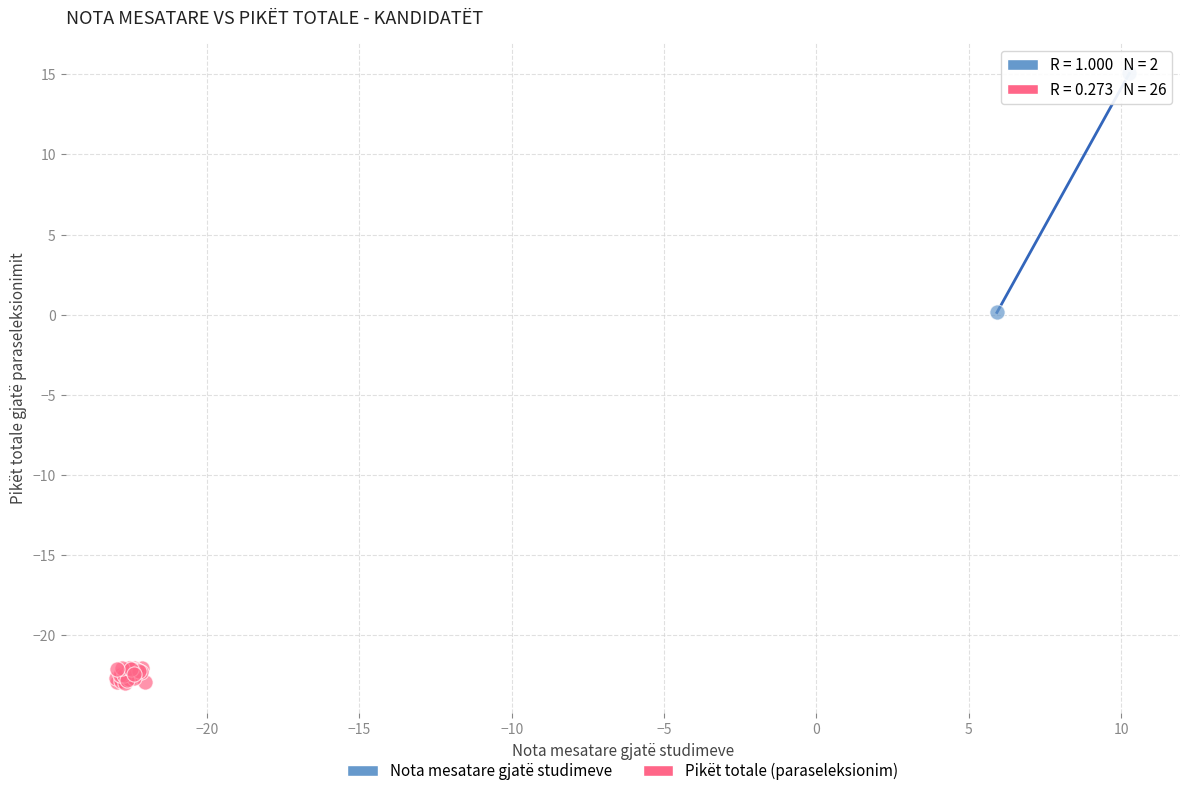

Which series reaches the minimum Y coordinate?

Pikët totale (paraseleksionim)